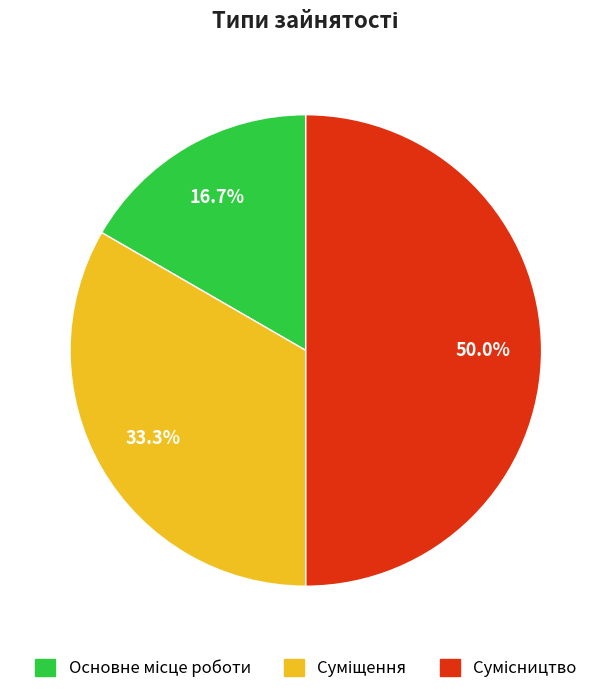

What is the smallest slice in the pie chart?

Основне місце роботи